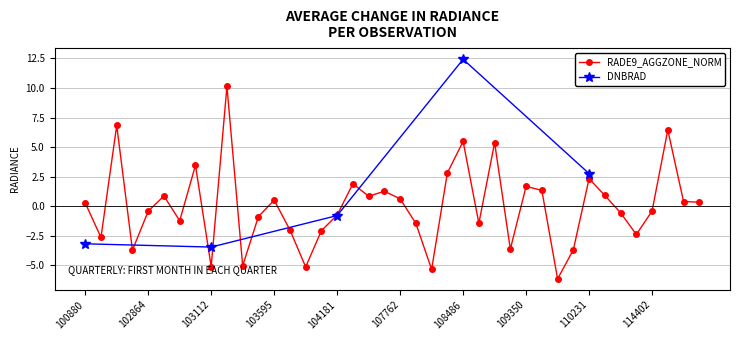

Rank the categories by value from highest to lowest.

103230, 102623, 114743, 108486, 108833, 102993, 108474, 110231, 104190, 109350, 109362, 107590, 110415, 102872, 104308, 107762, 103595, 114856, 114864, 100880, 114402, 102864, 113976, 104181, 103587, 102984, 108650, 107774, 103713, 104065, 114147, 101006, 109174, 110059, 102744, 103349, 103112, 103831, 107949, 109884